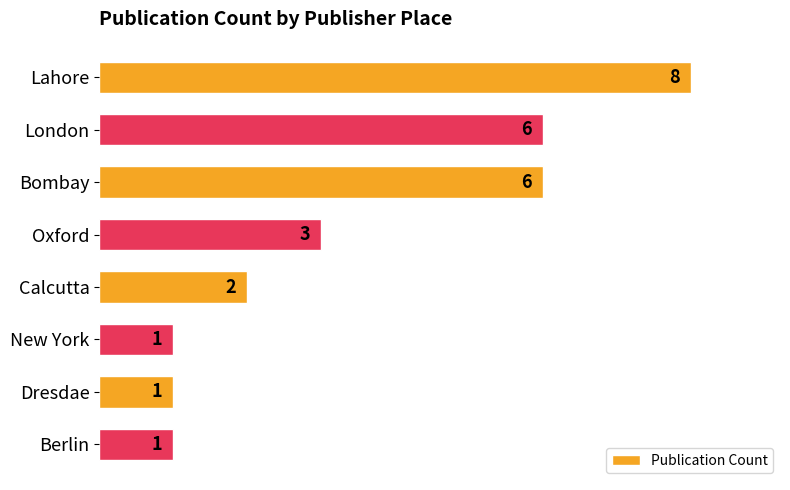

What is the label of the 2nd bar from the top?

London